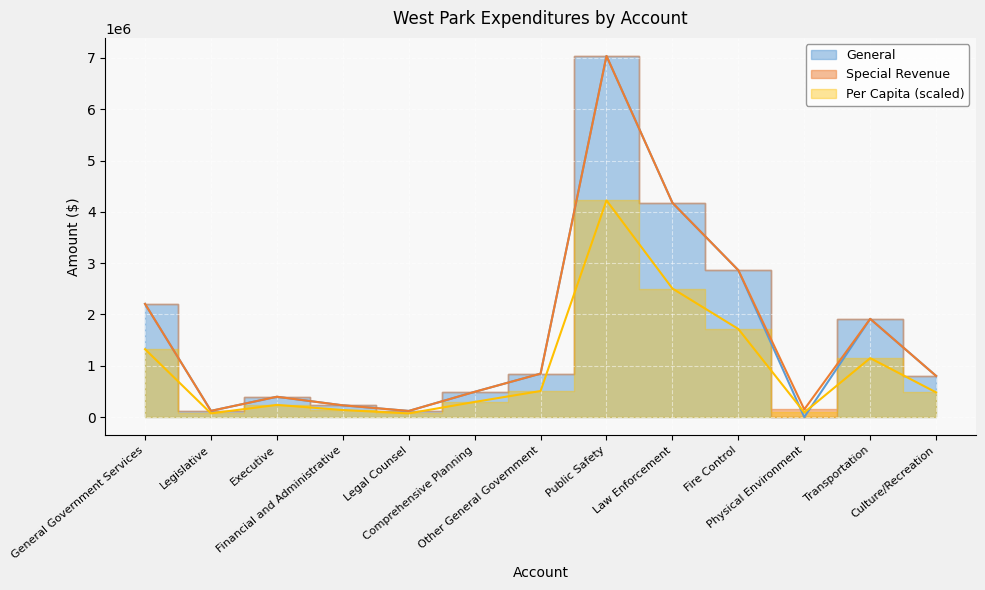

Where is the first local minimum for Per Capita?

Legislative